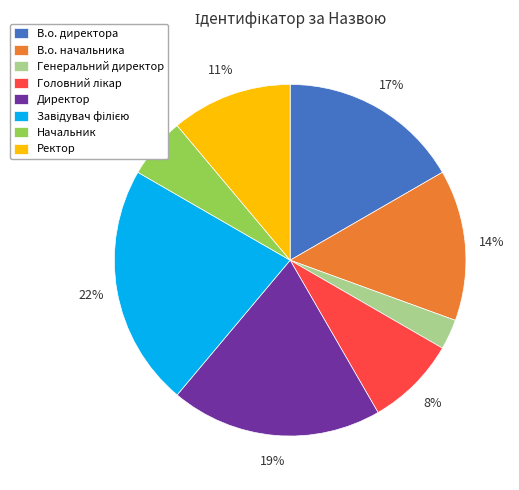

Between Директор and В.о. директора, which is larger?

Директор